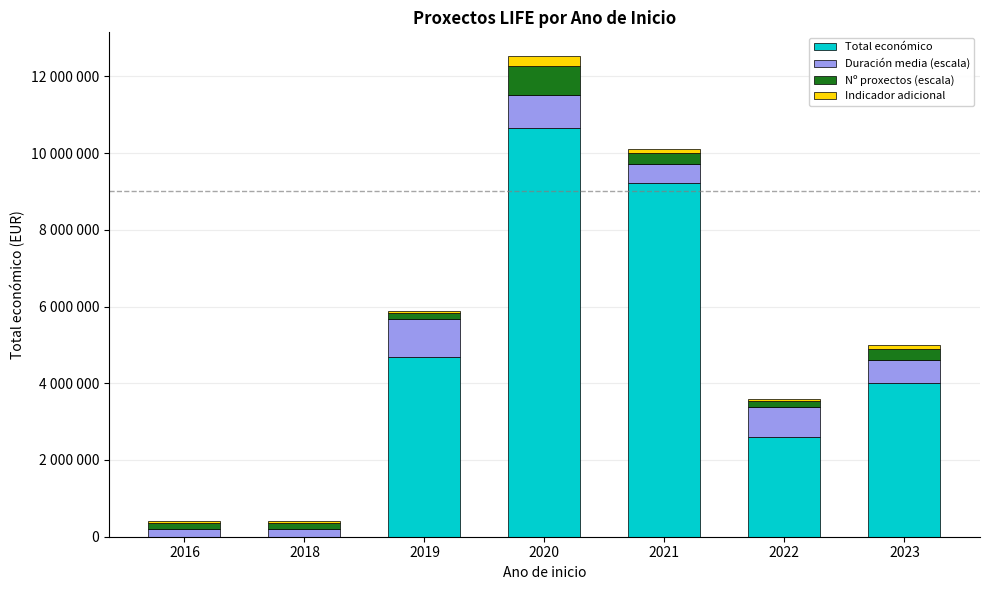

Does the chart contain stacked bars?

Yes